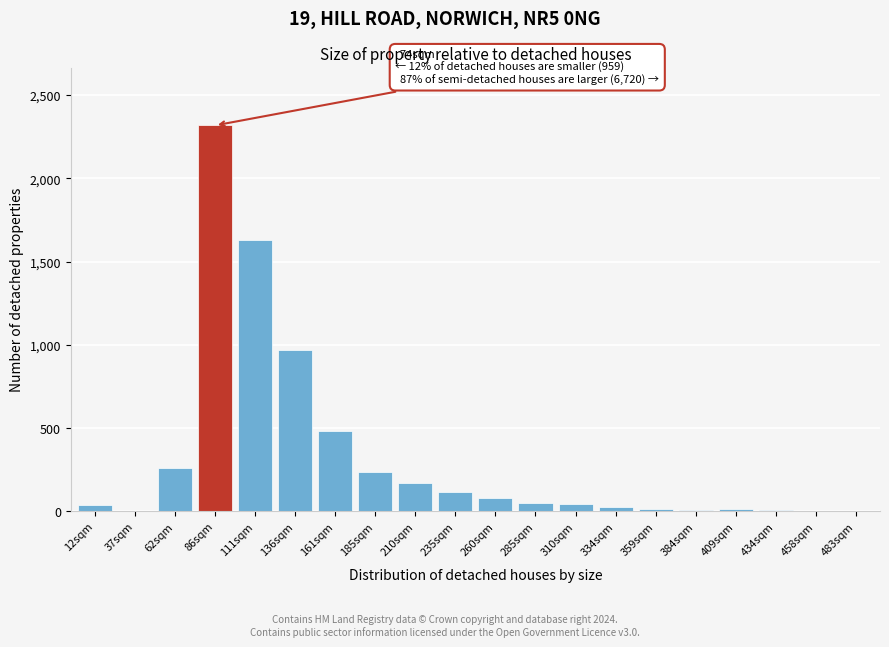

What is the maximum value shown in the chart?

2318